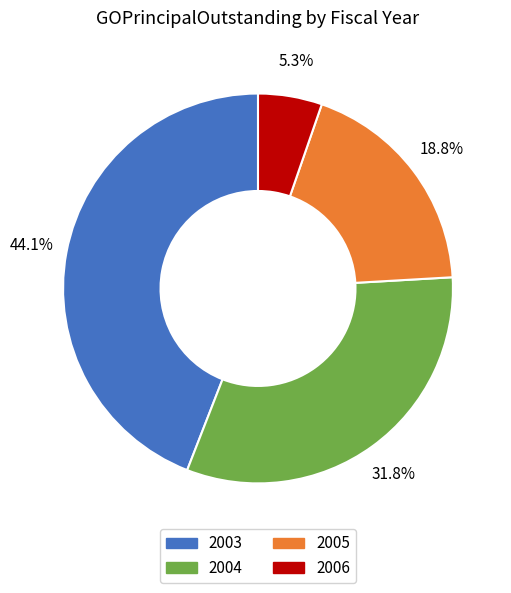

Approximately how many times larger is the value at 2005 compared to 2006?

3.5